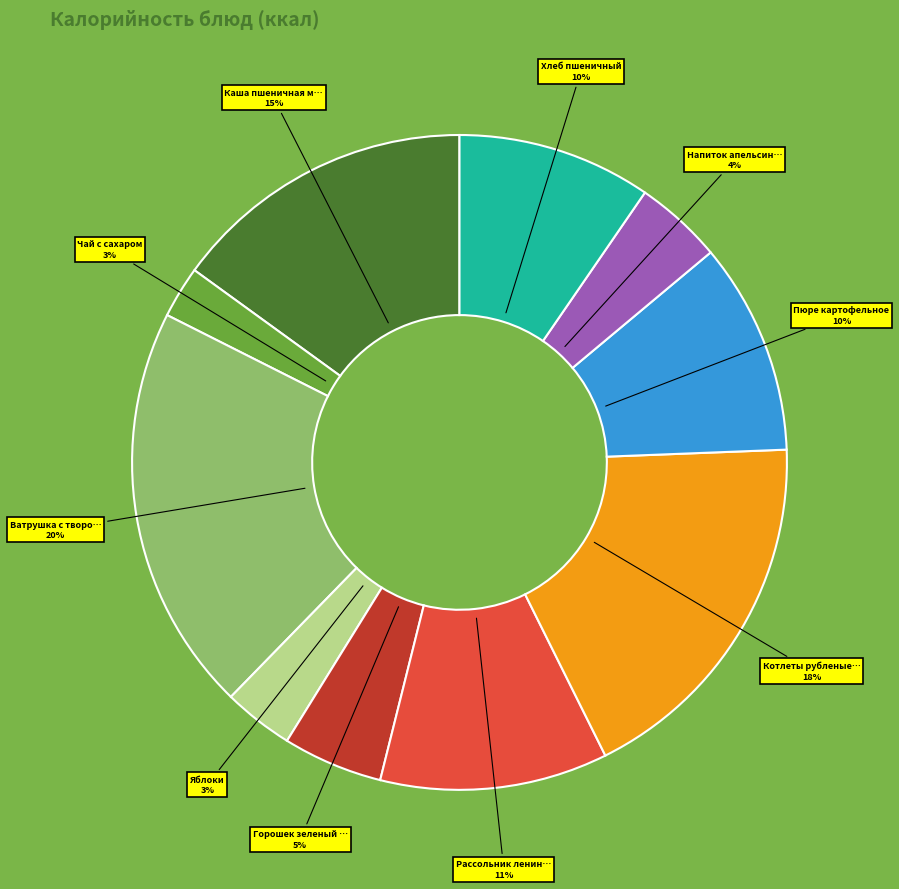

To the nearest percent, what is the average slice percentage?

10%